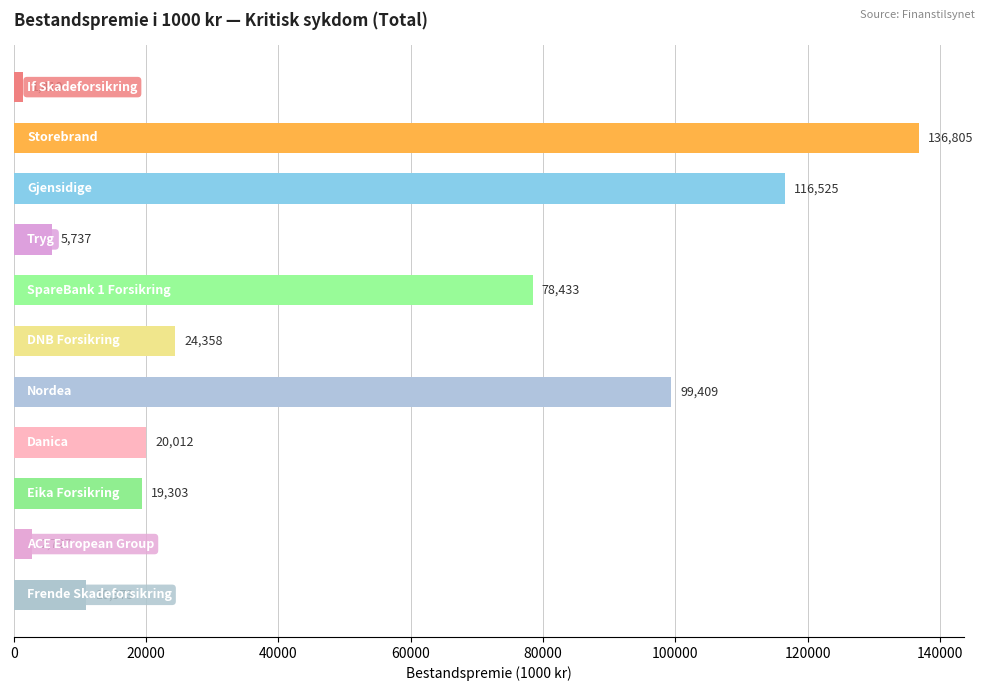

What is the maximum value shown in the chart?

136805